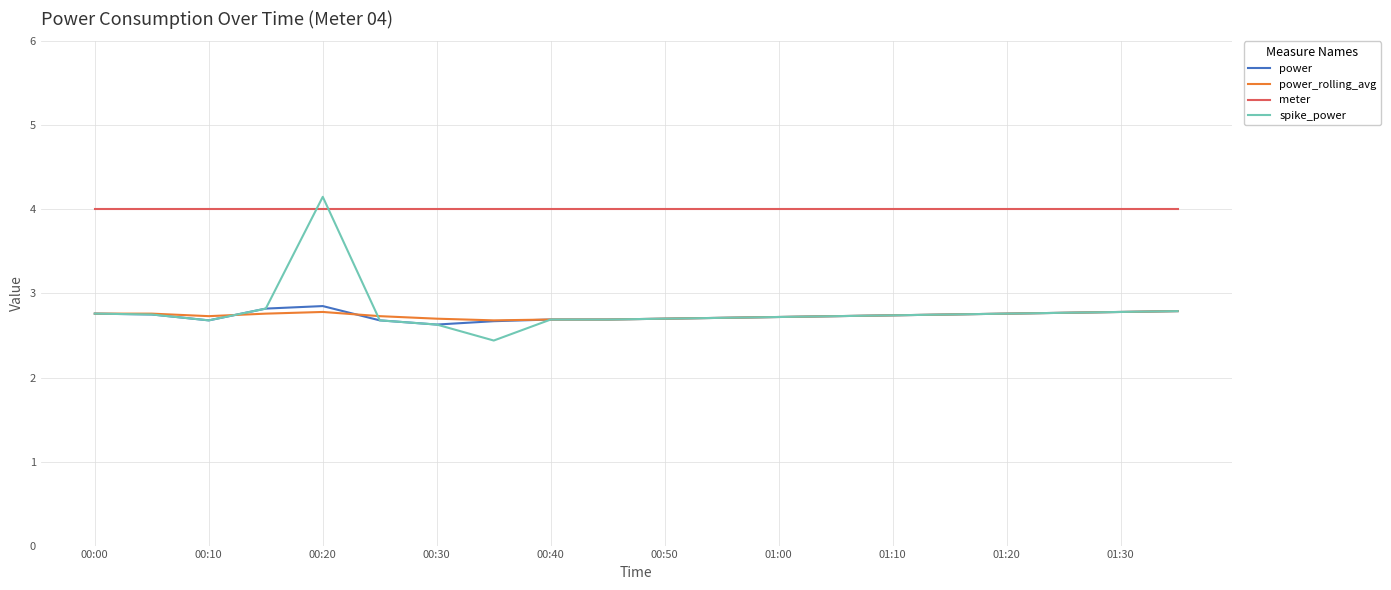

Which series has the largest range (max minus min)?

spike_power